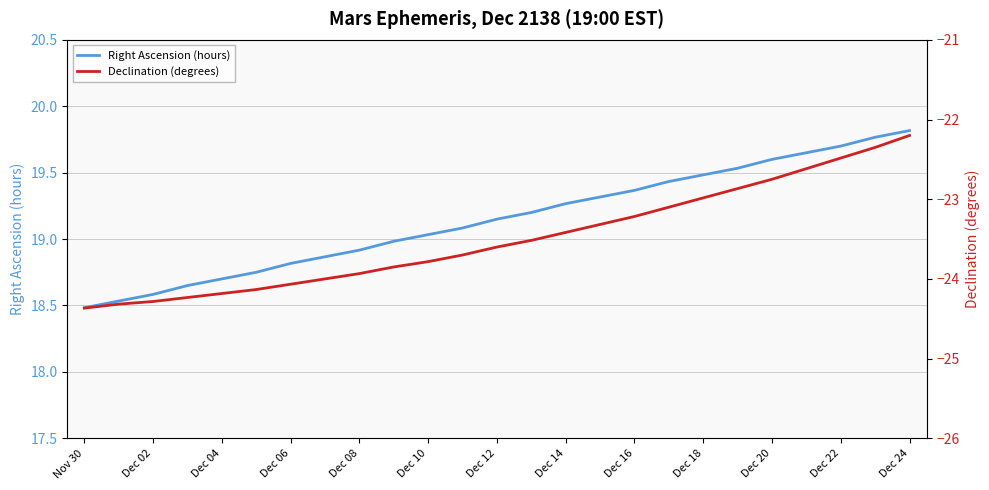

Where does the Right Ascension (hours) series first go above 19?

Dec 10